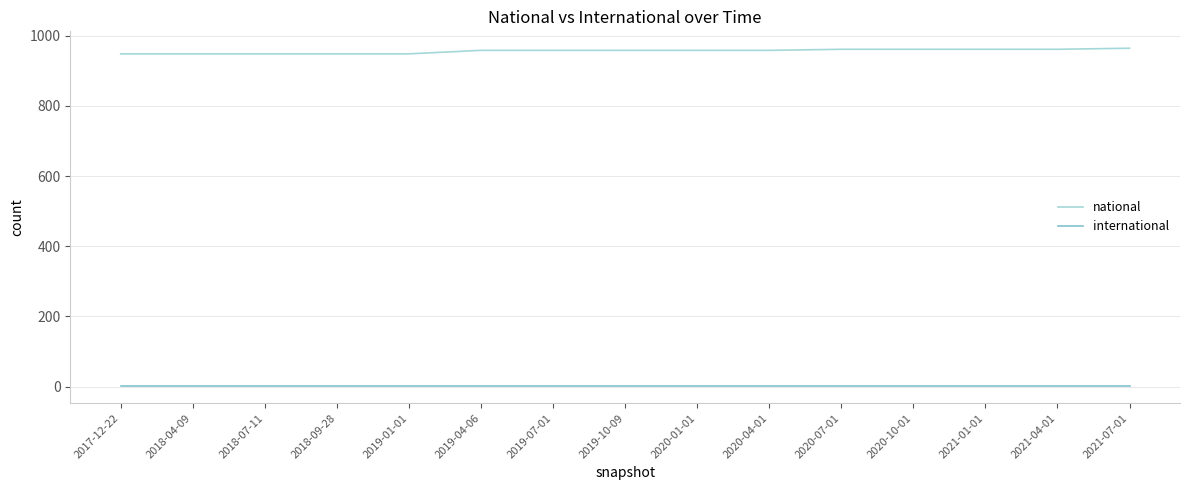

What is the maximum value shown in the chart?

964